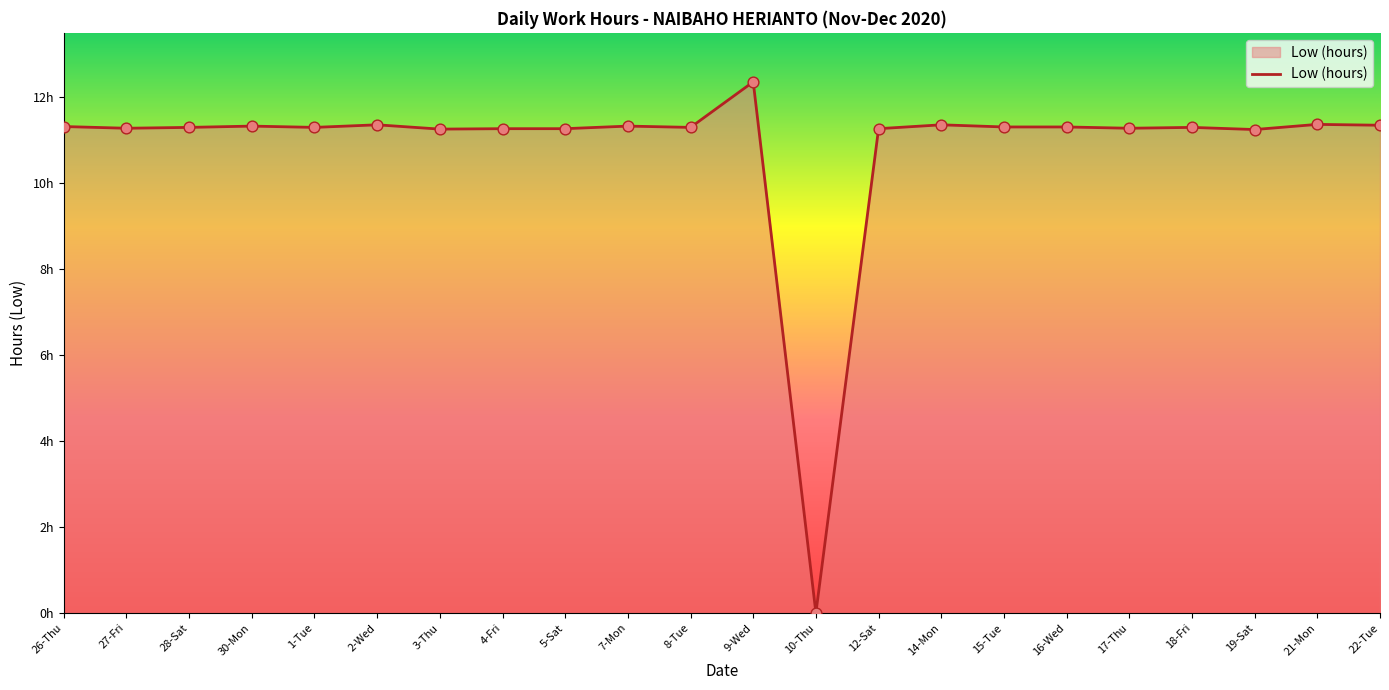

What is the change in value from 2-Wed to 19-Sat?

-0.1